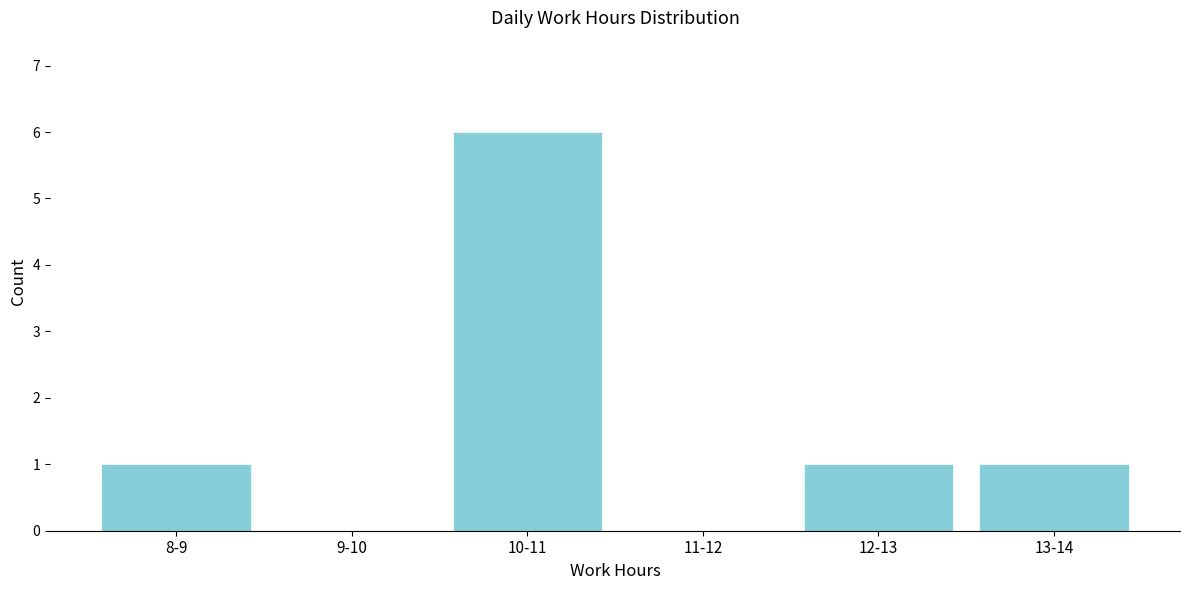

Reading left to right, what are all the values shown in this chart?

8-9=1	9-10=0	10-11=6	11-12=0	12-13=1	13-14=1